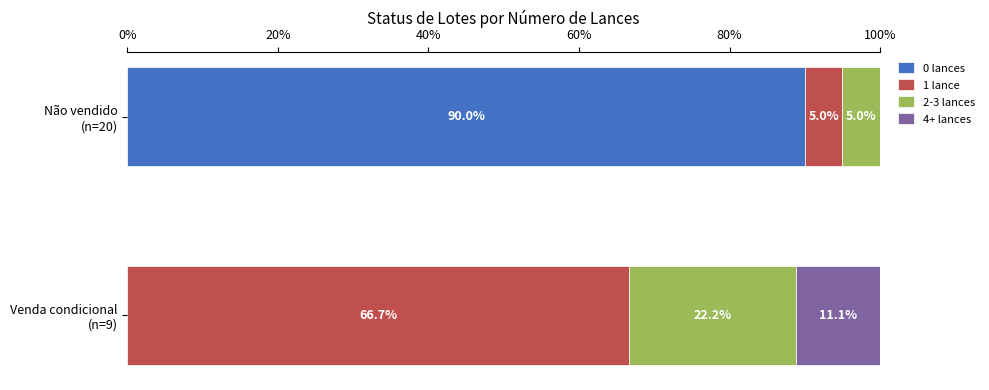

What is the highest value of the 0 lances series?

90.0